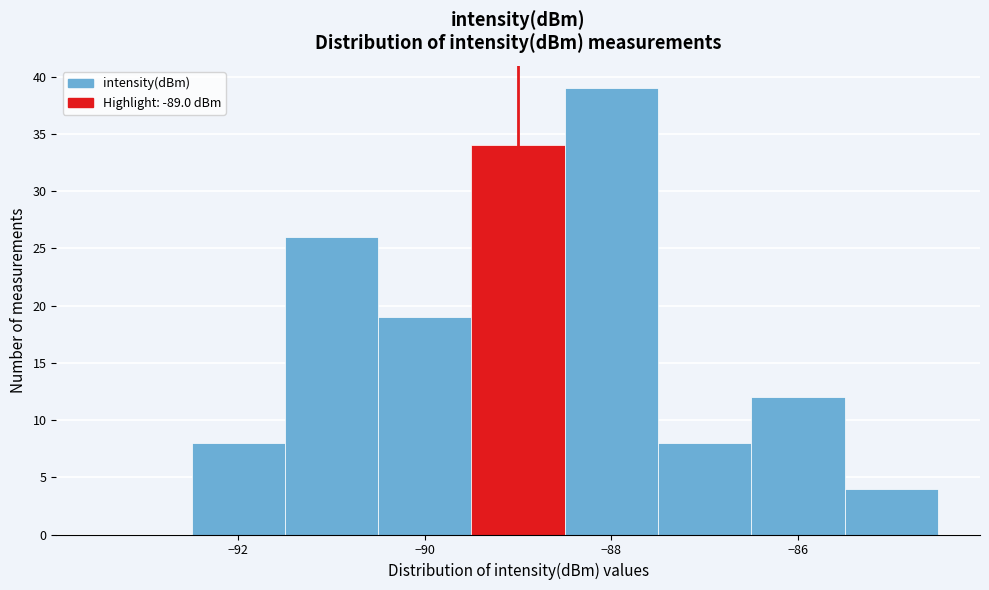

Reading left to right, list every bar in this chart as the range it spans on the x-axis followed by its height. Neither the bar edges nor the heights are printed on the chart, so give them approximately, as read against the axes.

-93.5 to -92.5: 0
-92.5 to -91.5: 8
-91.5 to -90.5: 26
-90.5 to -89.5: 19
-89.5 to -88.5: 34
-88.5 to -87.5: 39
-87.5 to -86.5: 8
-86.5 to -85.5: 12
-85.5 to -84.5: 4